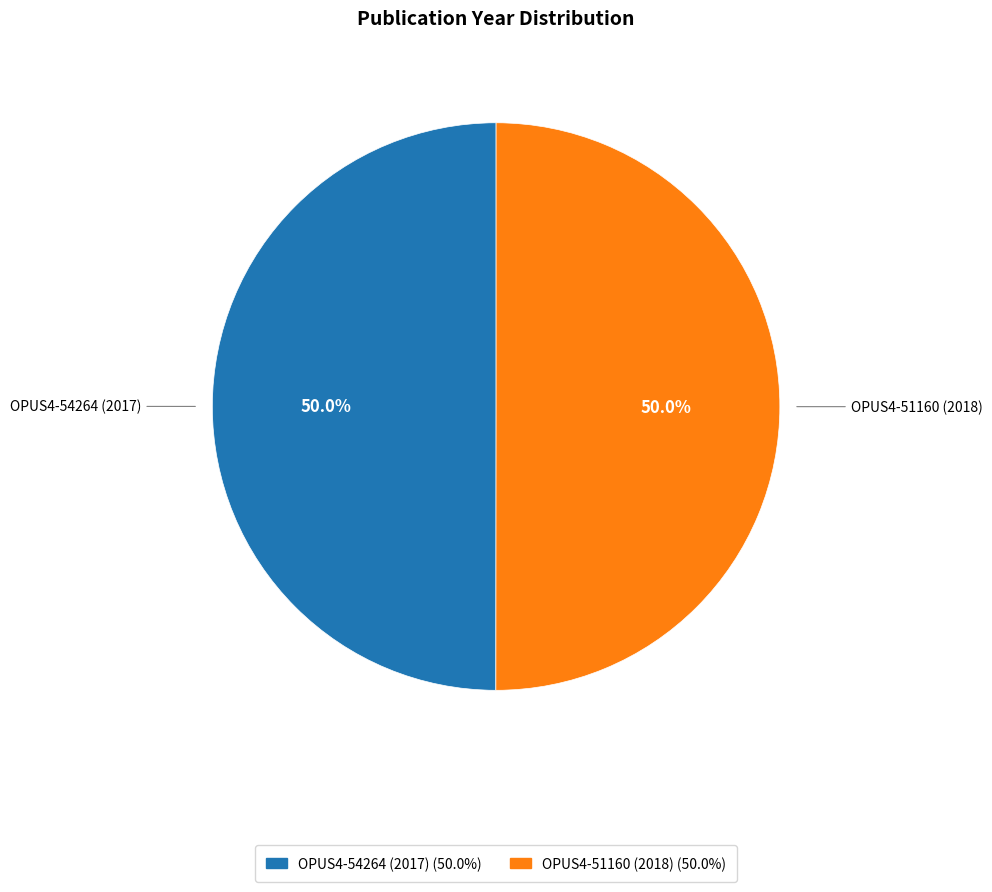

What is the ratio of the value at OPUS4-51160 (2018) to the value at OPUS4-54264 (2017)?

1.0